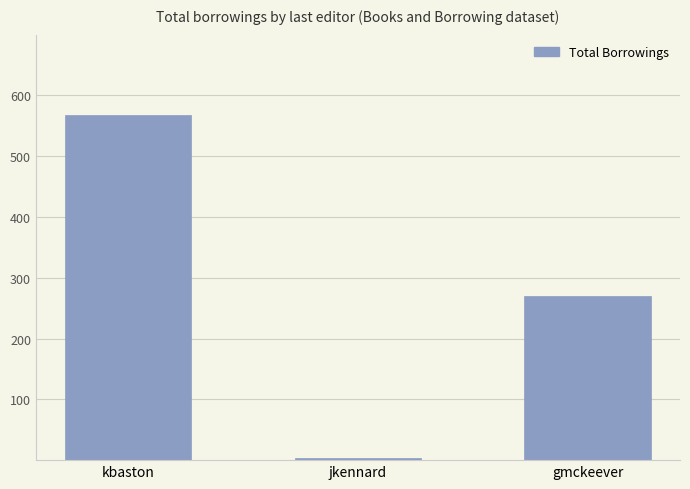

Reading left to right, transcribe all the data shown in this chart.

568	3	270